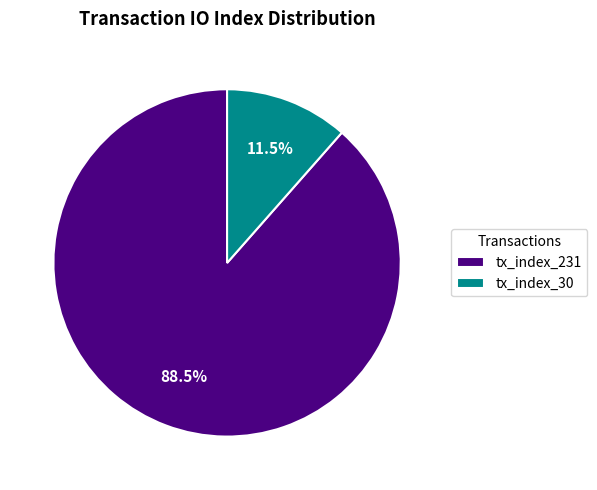

What percentage is NOT represented by tx_index_231?

11.5%